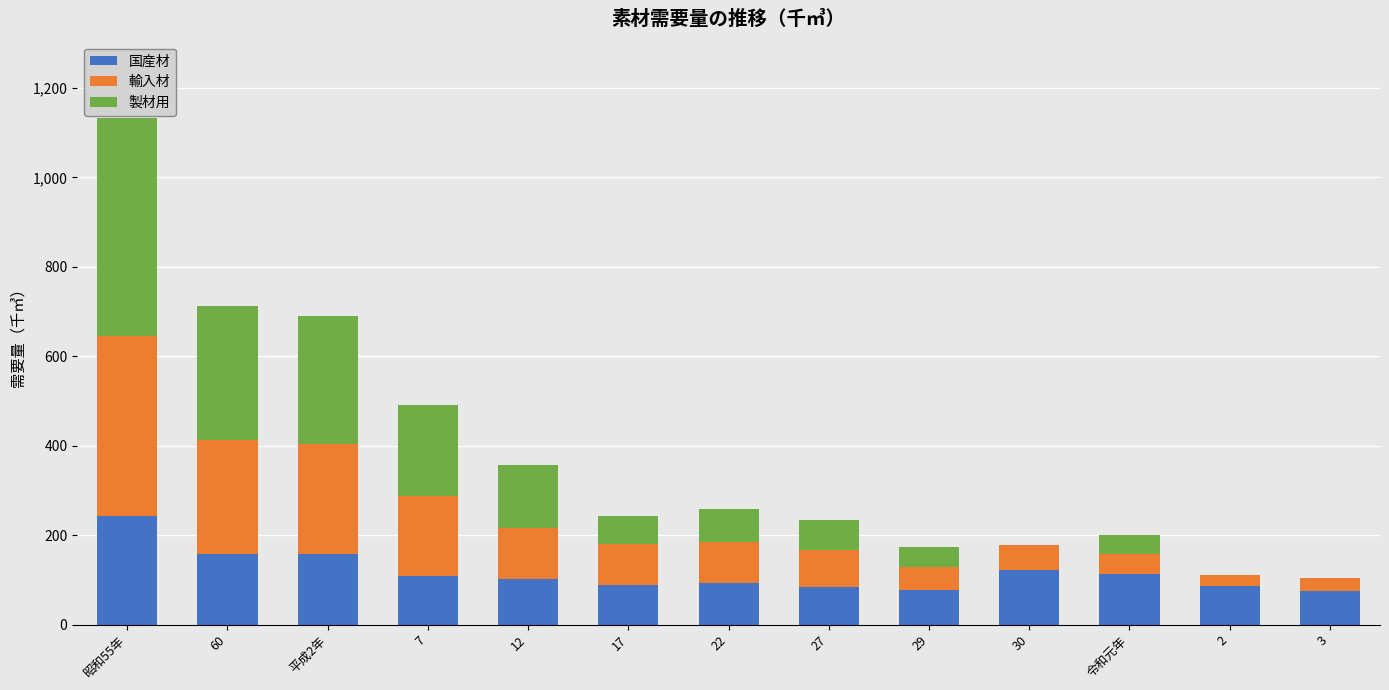

At which category is the sum across all series the highest?

昭和55年